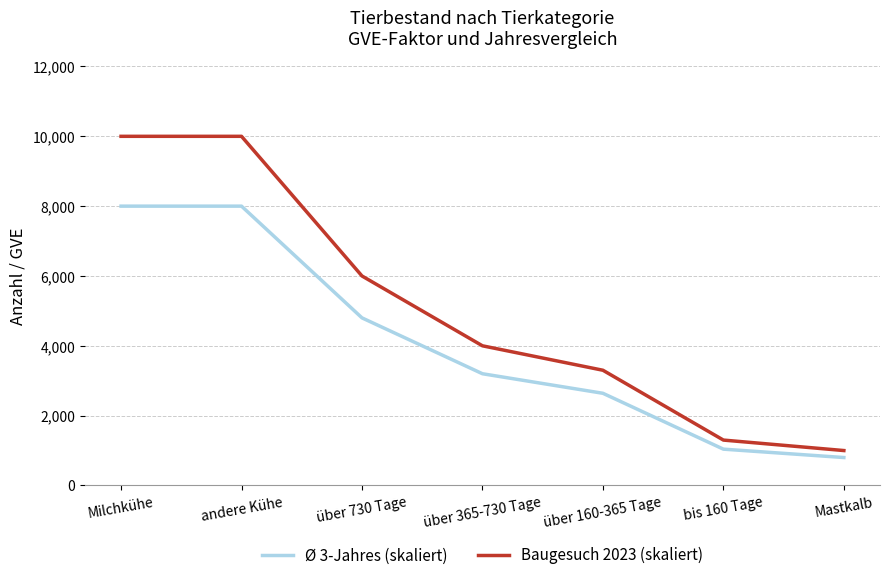

What is the total value across all series at andere Kühe?

18000